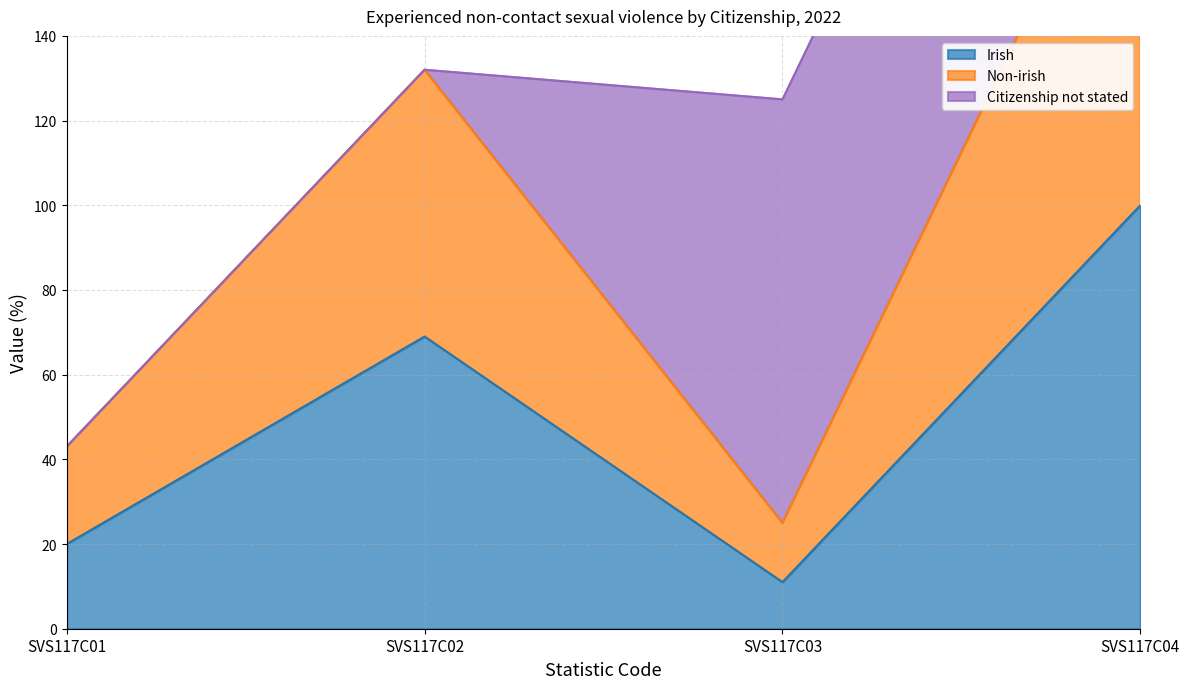

How many interior local peaks does the Non-irish series have?

1